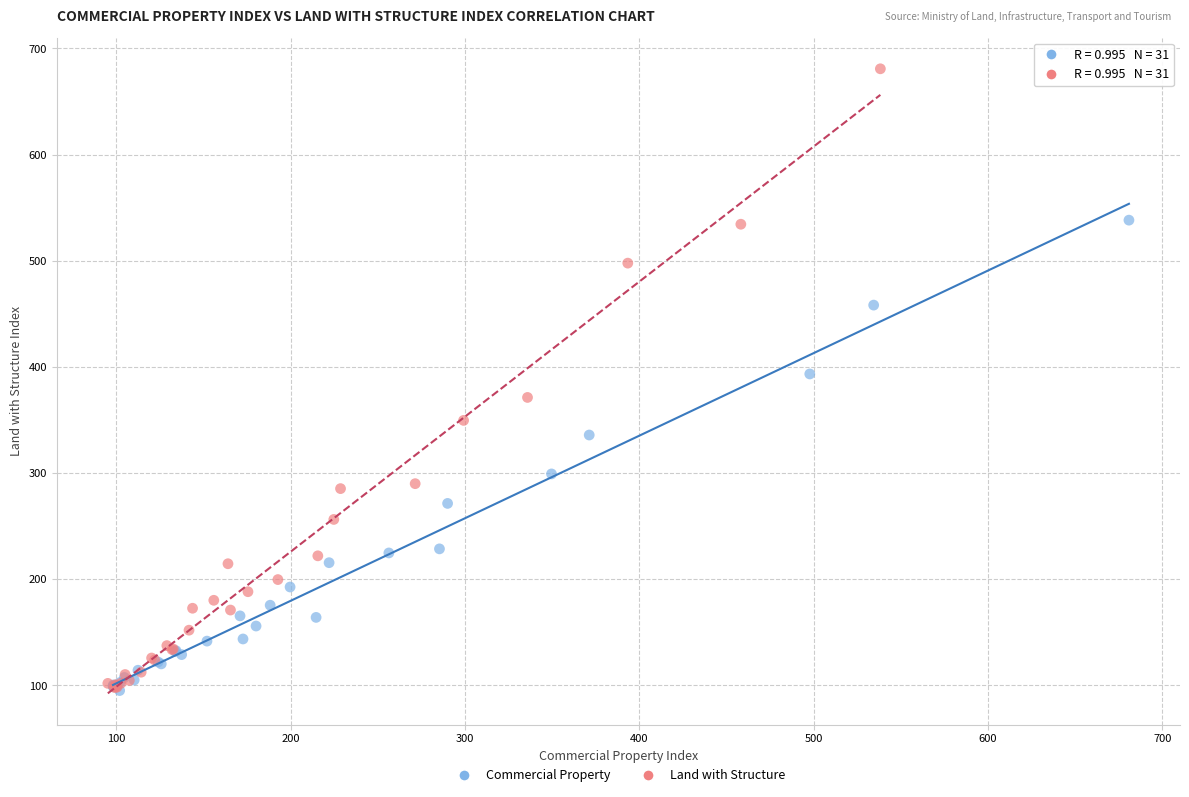

Which series reaches the maximum Y coordinate?

Land with Structure